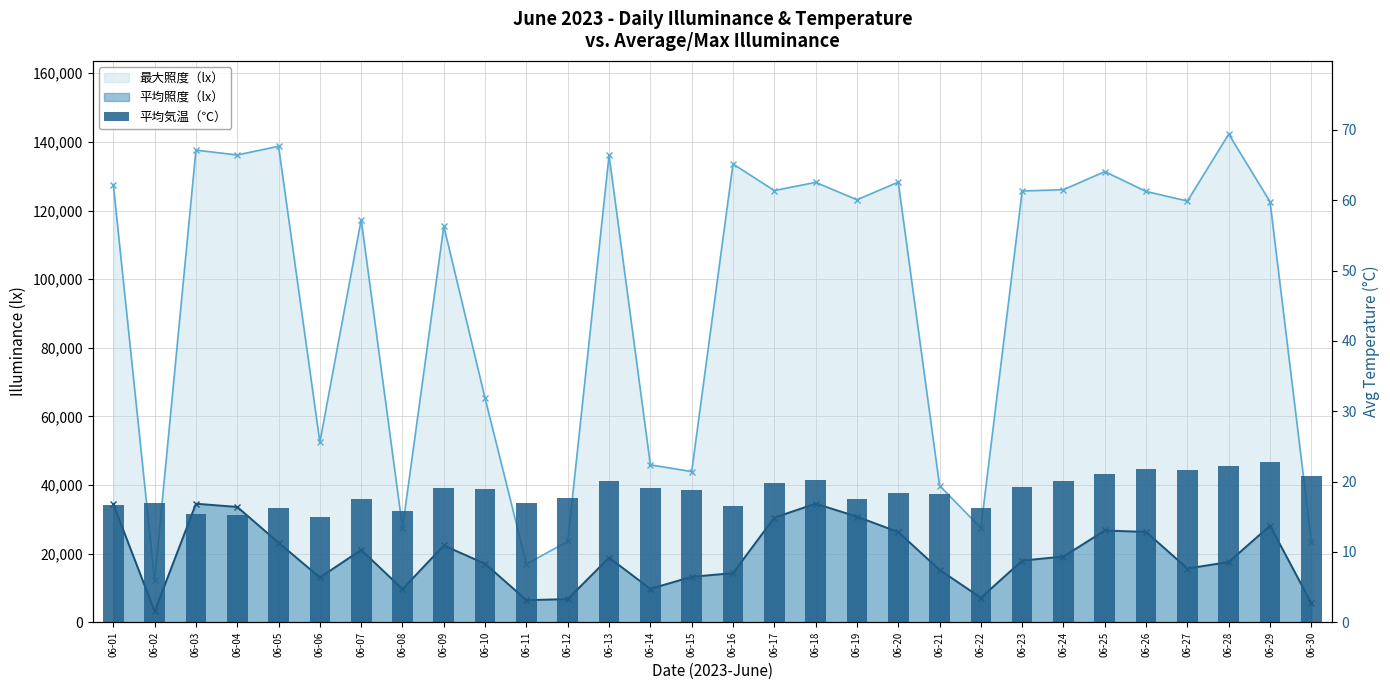

Read the value at 06-17.

19.8